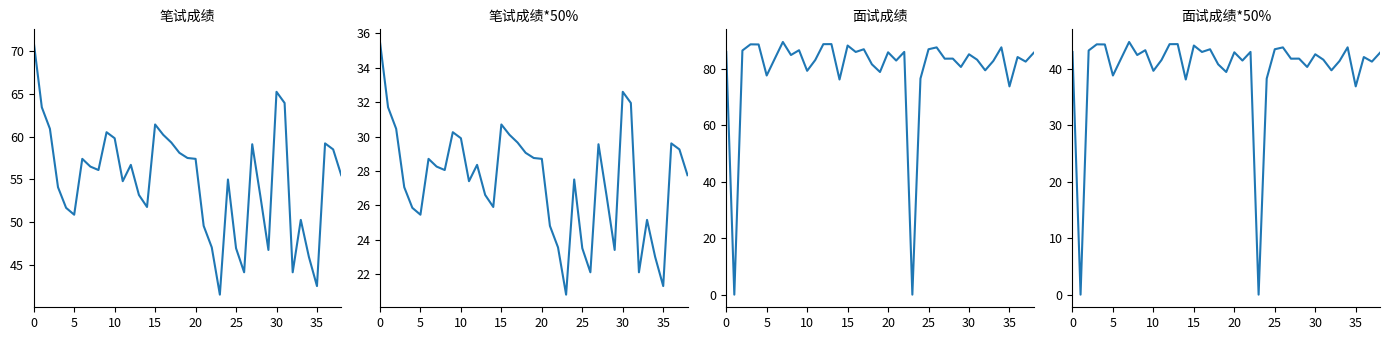

What is the label of the 25th point from the left?

24